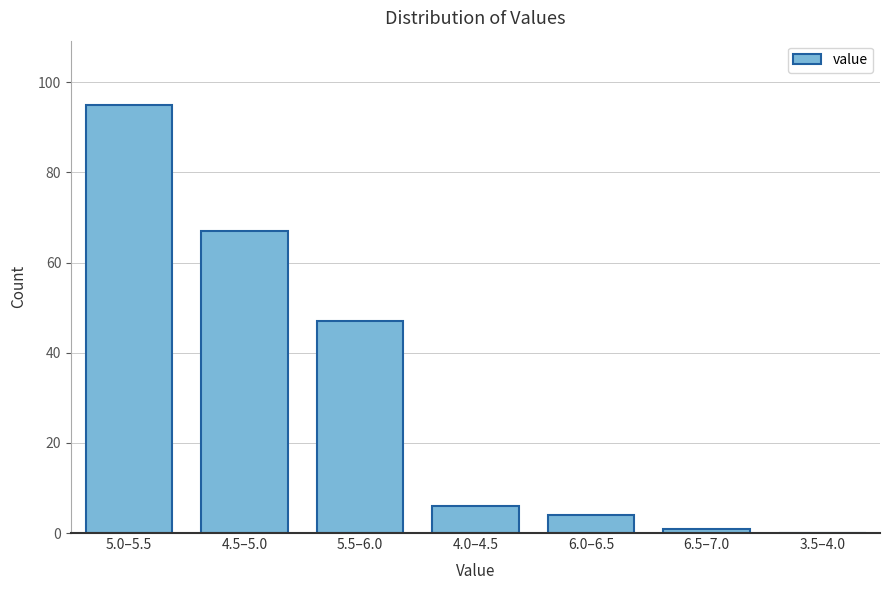

Reading right to left, extract all data points from this chart.

3.5–4.0=0	6.5–7.0=1	6.0–6.5=4	4.0–4.5=6	5.5–6.0=47	4.5–5.0=67	5.0–5.5=95